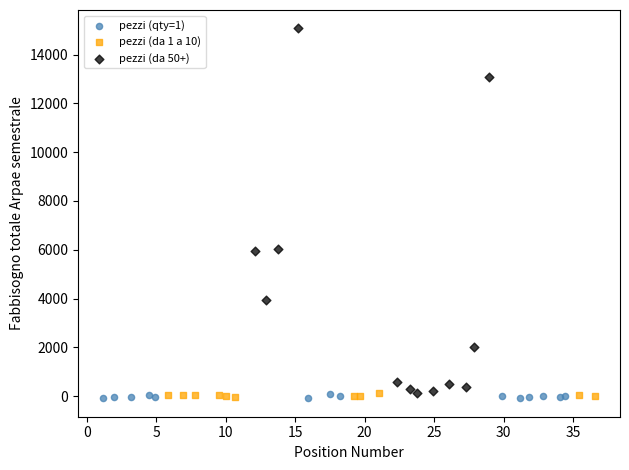

Which series has the widest spread of Y values?

pezzi (da 50+)